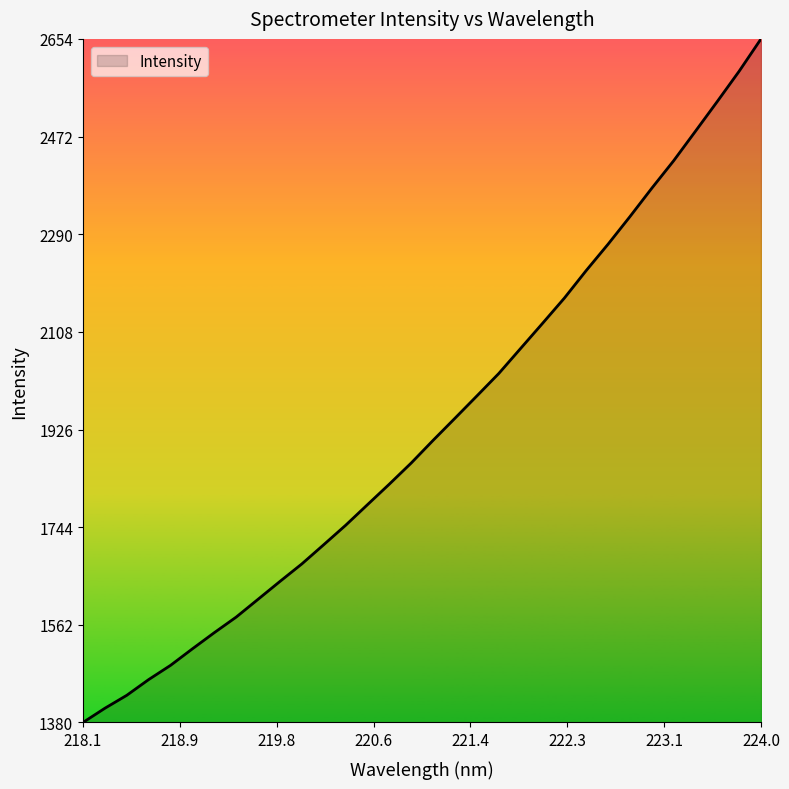

What is the greatest value displayed?

2654.2